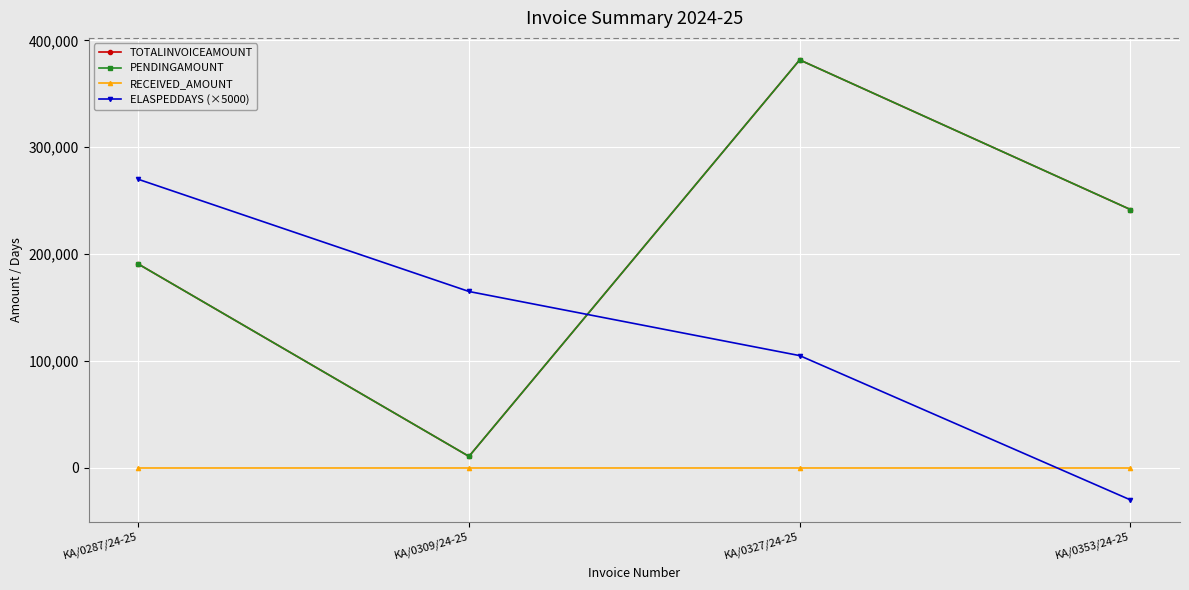

What is the label of the 1st point from the right?

KA/0353/24-25